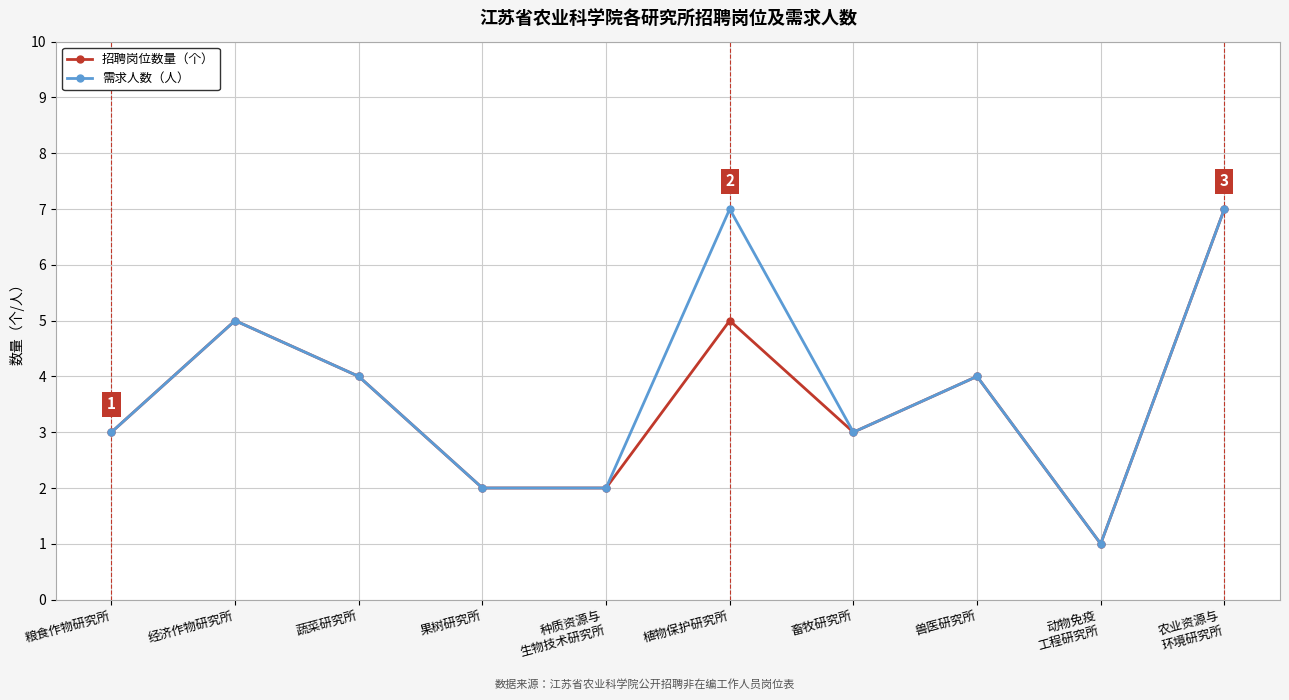

What is the label of the 7th point from the left?

畜牧研究所